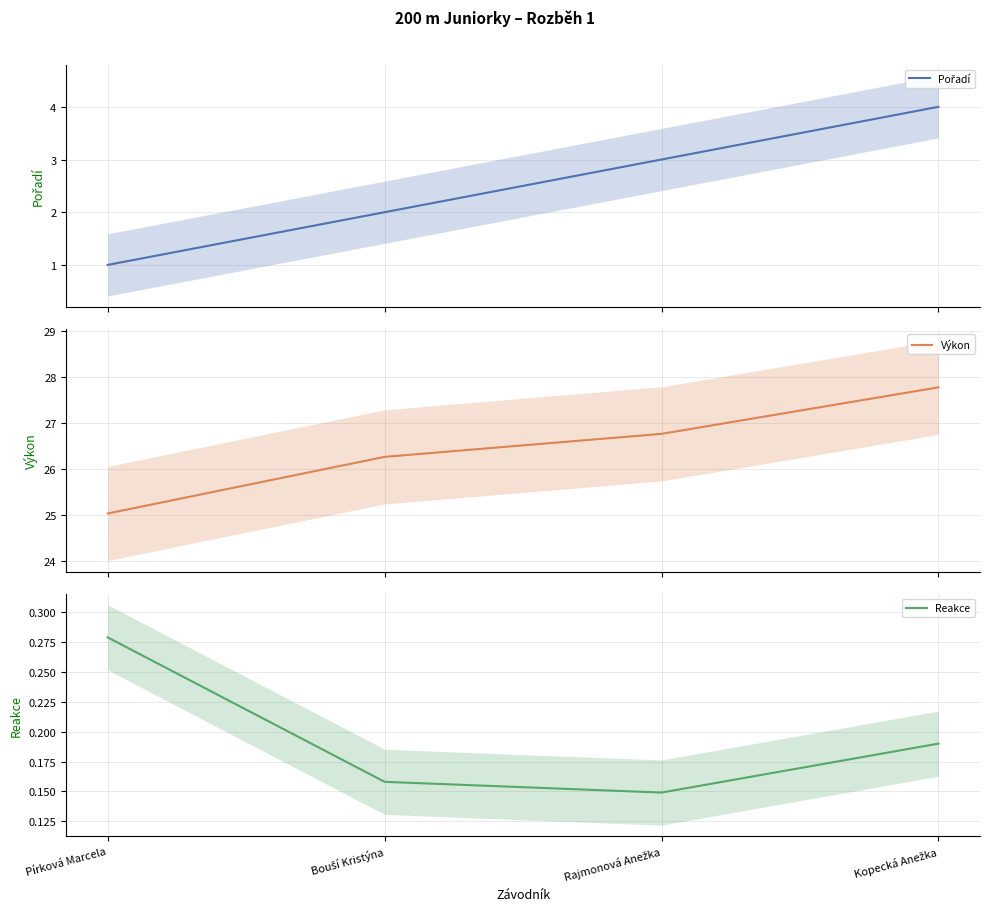

What is the difference between the maximum and second lowest values in the Výkon series?

1.5